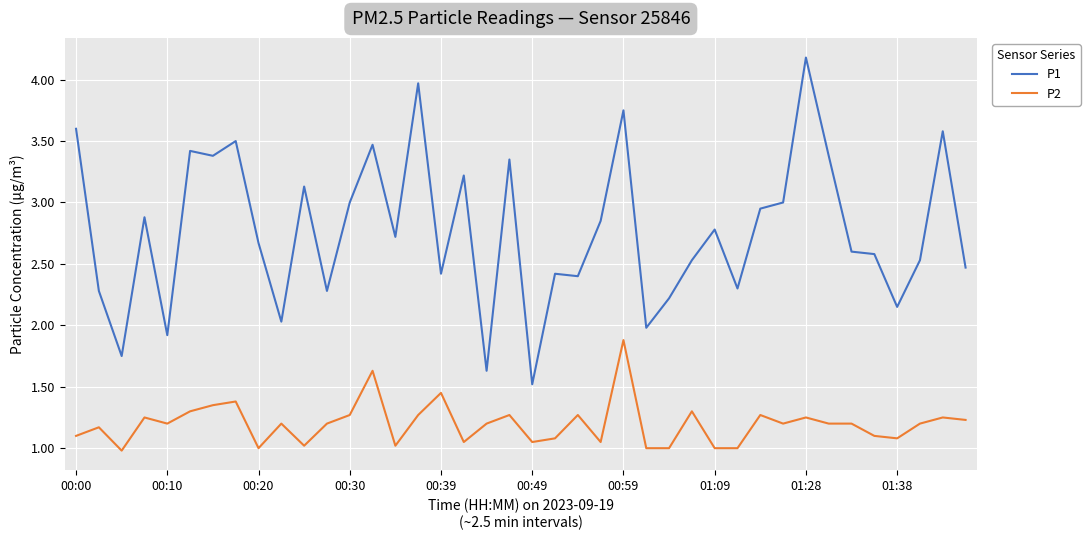

Which series has the largest total across all categories?

P1